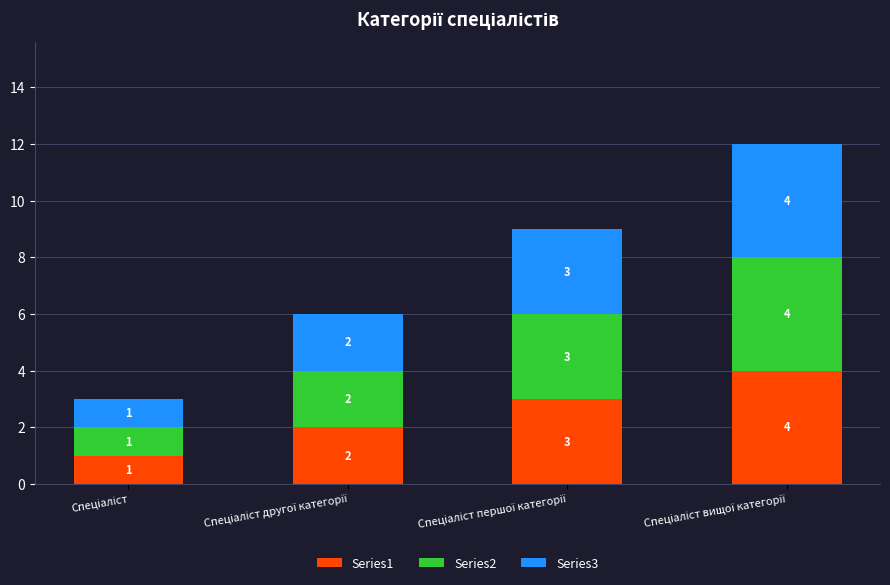

What is the highest value of the Series1 series?

4